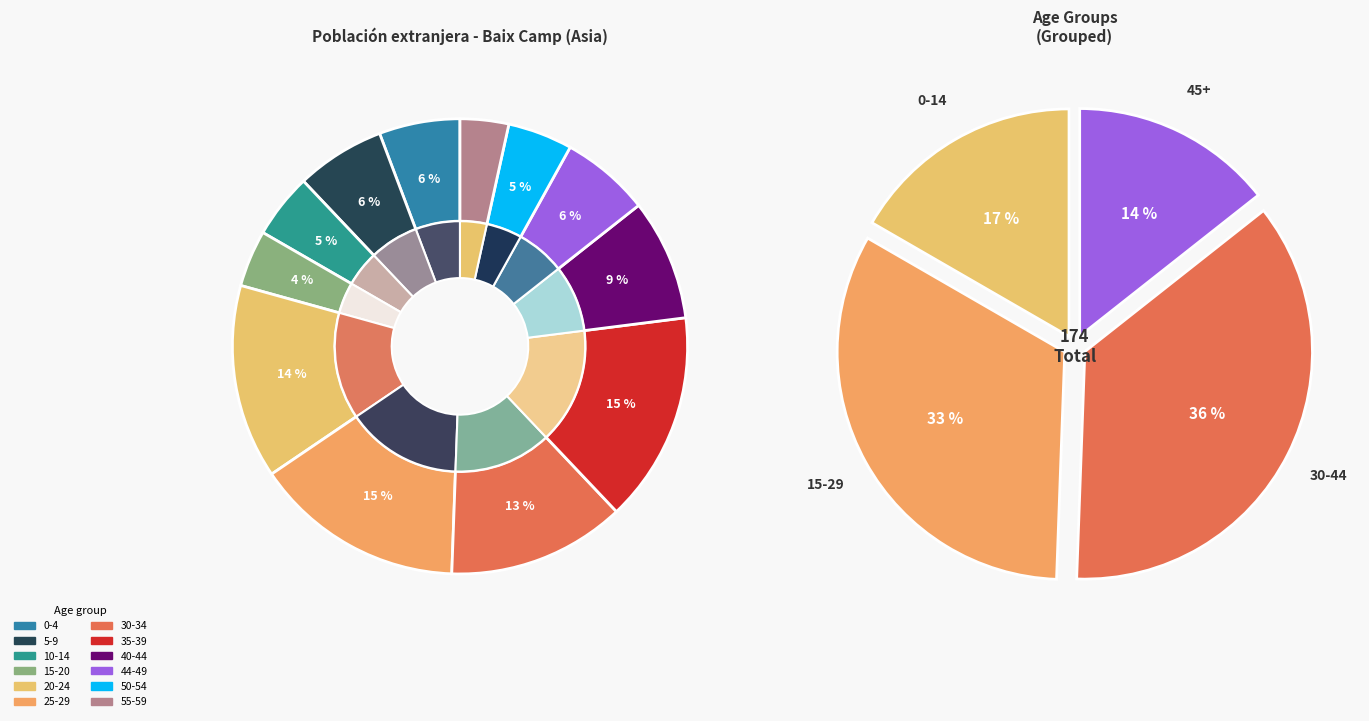

Is there a majority slice in this chart?

No